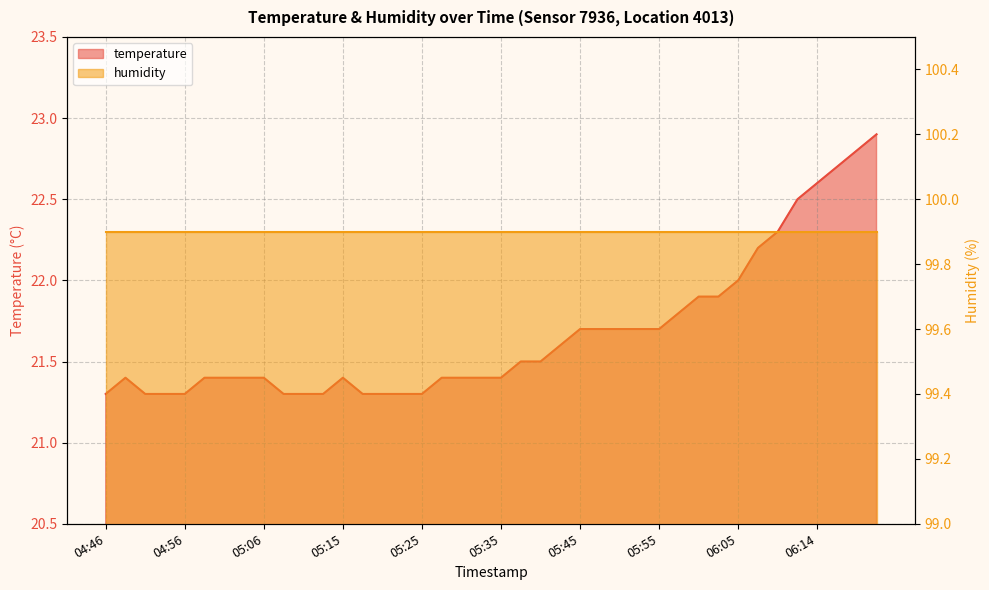

The chart shows a value of 11.9 at 05:30. True or false?

False